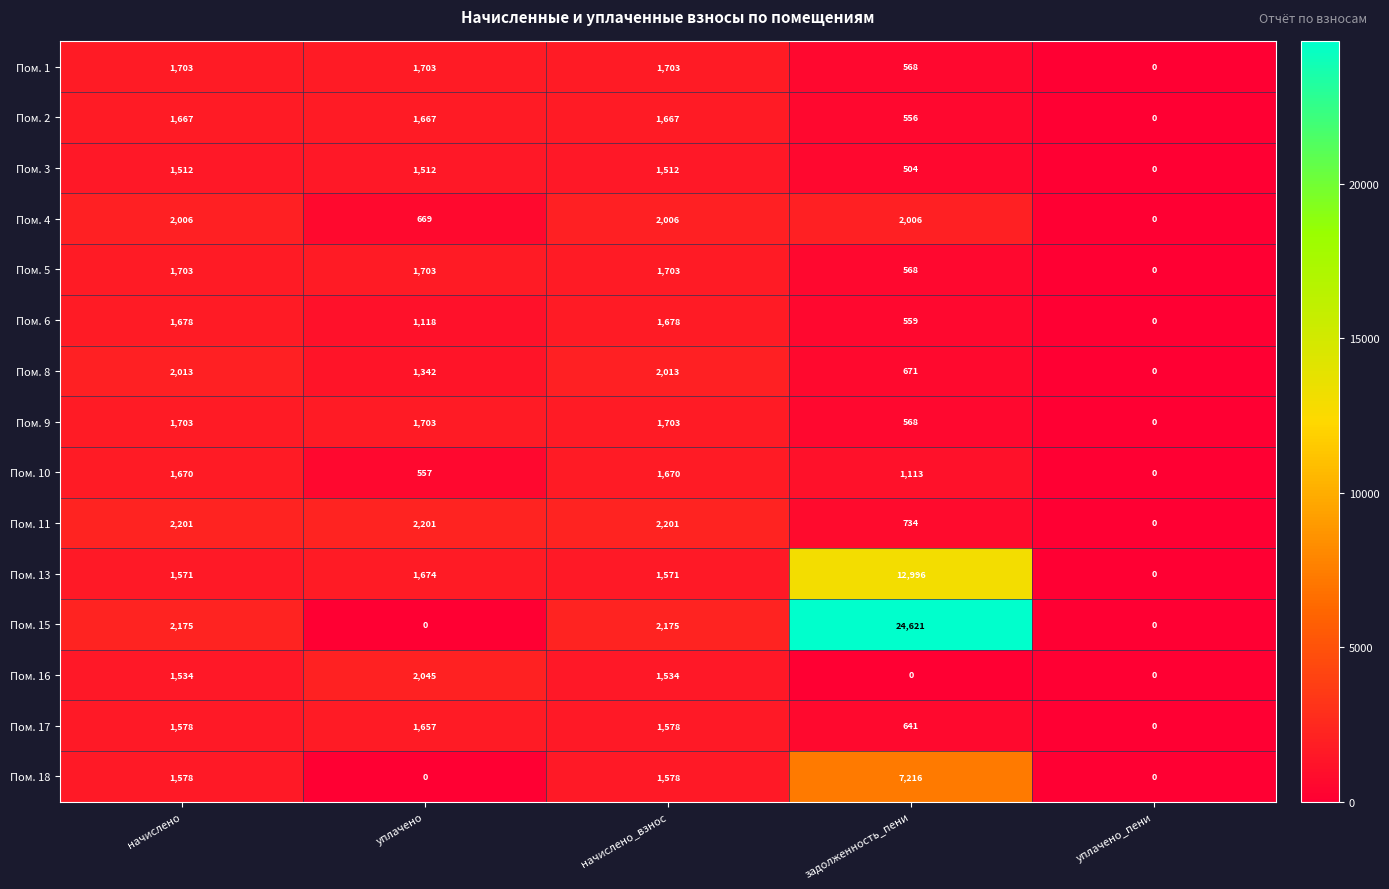

Between начислено_взнос and уплачено_пени, which series saw the biggest shift?

Пом. 11